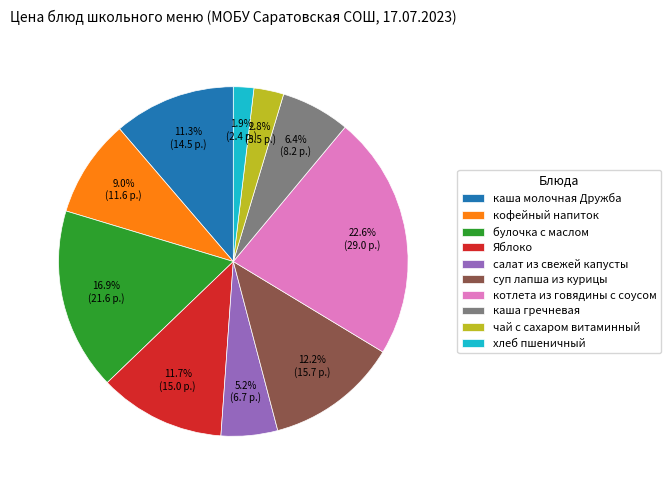

Count the number of slices in the pie.

10